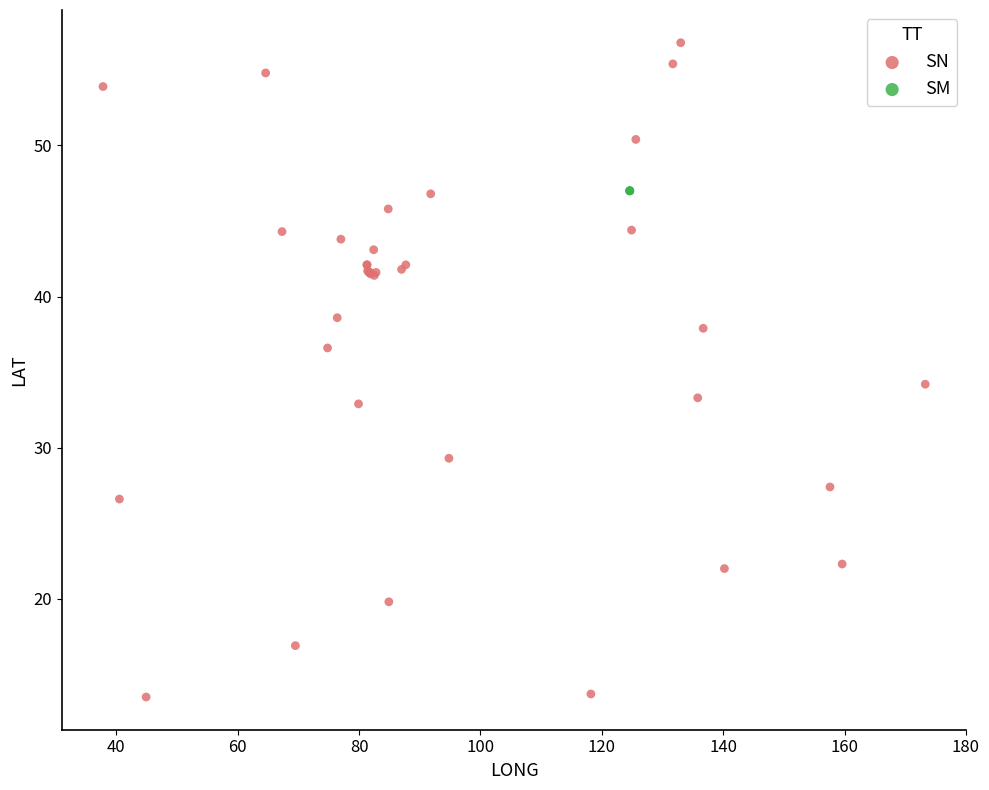

Which series reaches the minimum Y coordinate?

SN